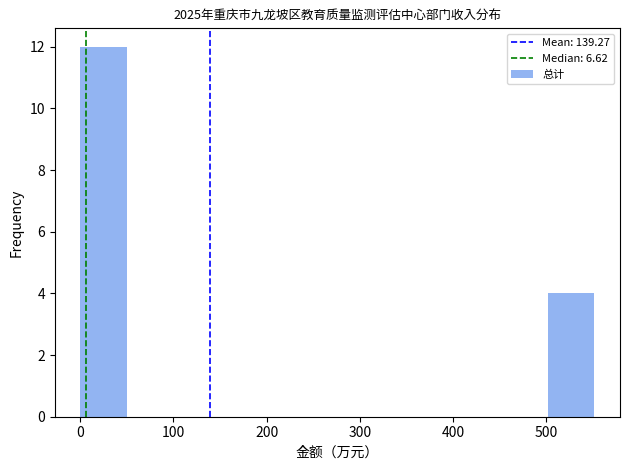

Reading left to right, transcribe this chart: for each bar, give the range it covers on the x-axis and its height. Neither the bar edges nor the heights are printed on the chart, so give them approximately, as read against the axes.

0 to 60: 12
60 to 110: 0
110 to 170: 0
170 to 220: 0
220 to 280: 0
280 to 330: 0
330 to 390: 0
390 to 450: 0
450 to 500: 0
500 to 560: 4